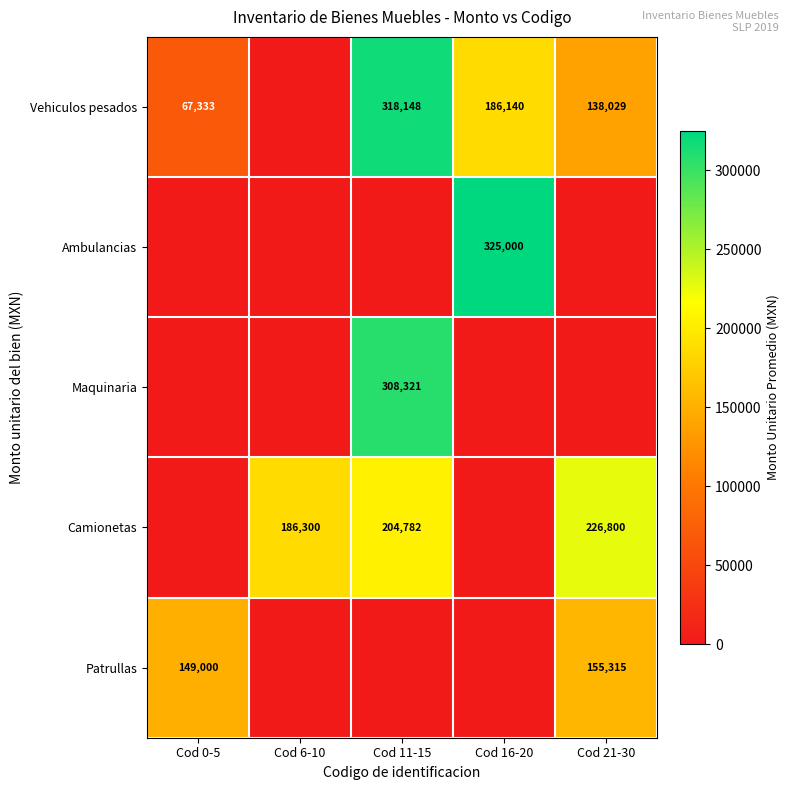

What is the sum of the Camionetas values at Cod 21-30 and Cod 11-15?

431582